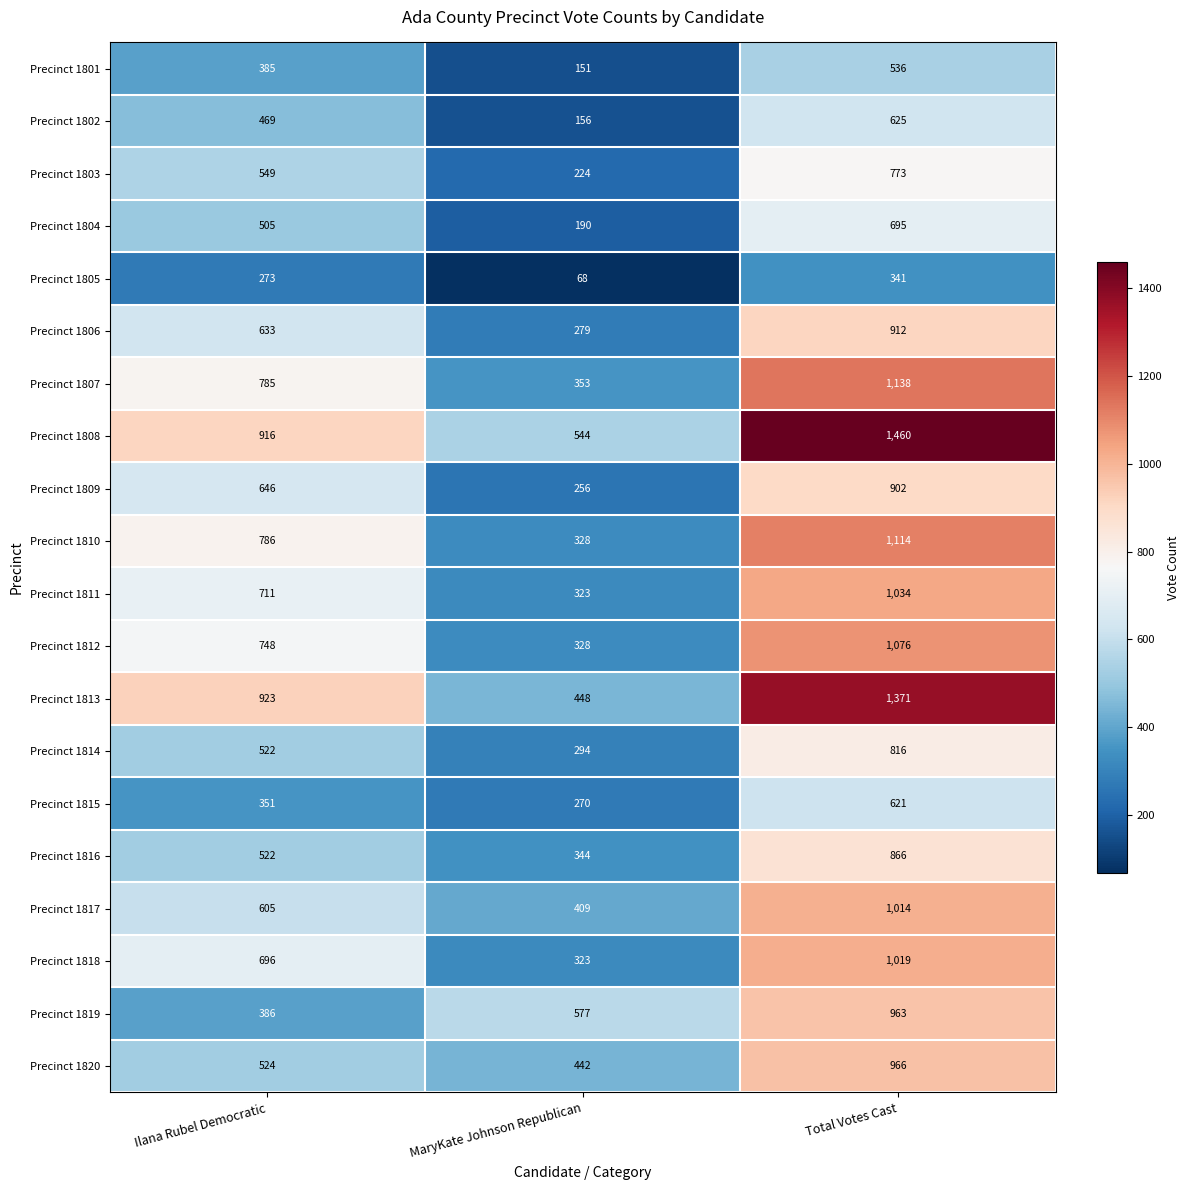

Where is Precinct 1808 nearest to the value 1002?

Ilana Rubel Democratic